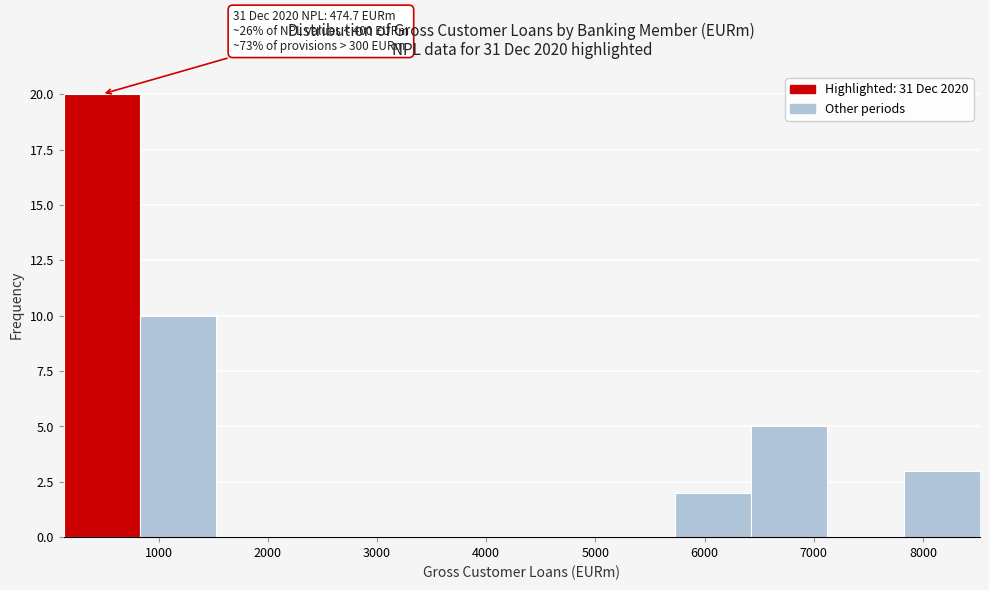

Over which range of the x-axis is the bar tallest?

100 to 800